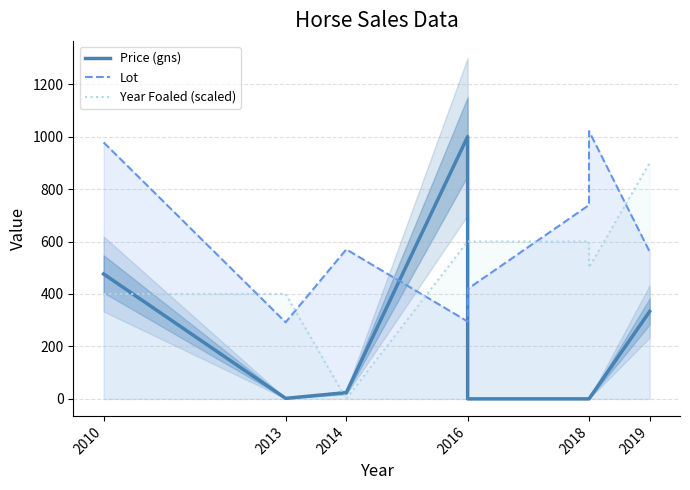

Is it true that Year Foaled (scaled) equals 400.0 at 2010?

True